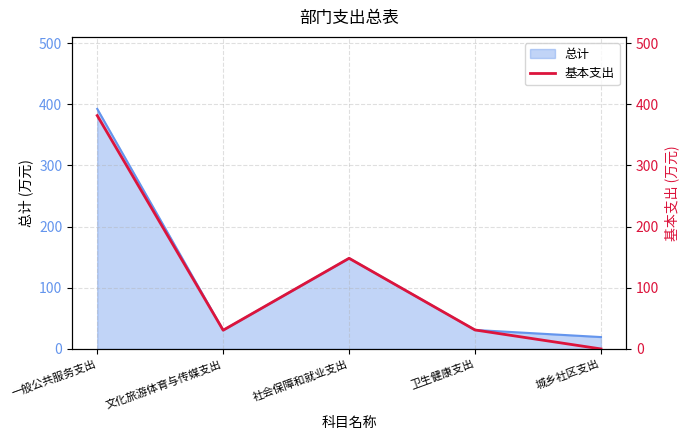

Reading left to right, what are all the values shown in this chart?

一般公共服务支出=381.6	文化旅游体育与传媒支出=30.6	社会保障和就业支出=148.2	卫生健康支出=31.0	城乡社区支出=0.0